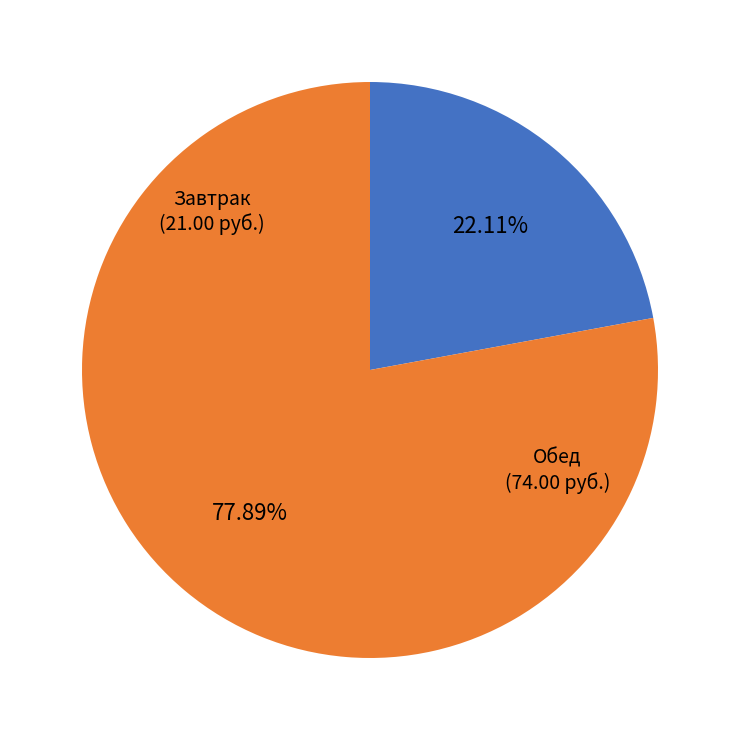

Is there any slice that represents more than half of the pie?

Yes